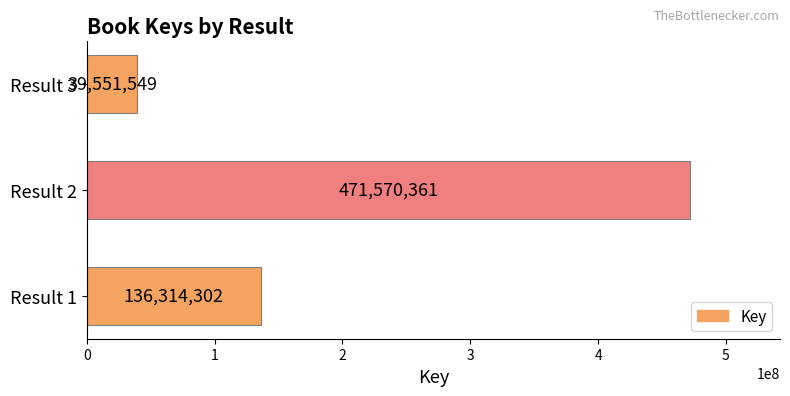

Which category has the highest value across all series?

Result 2